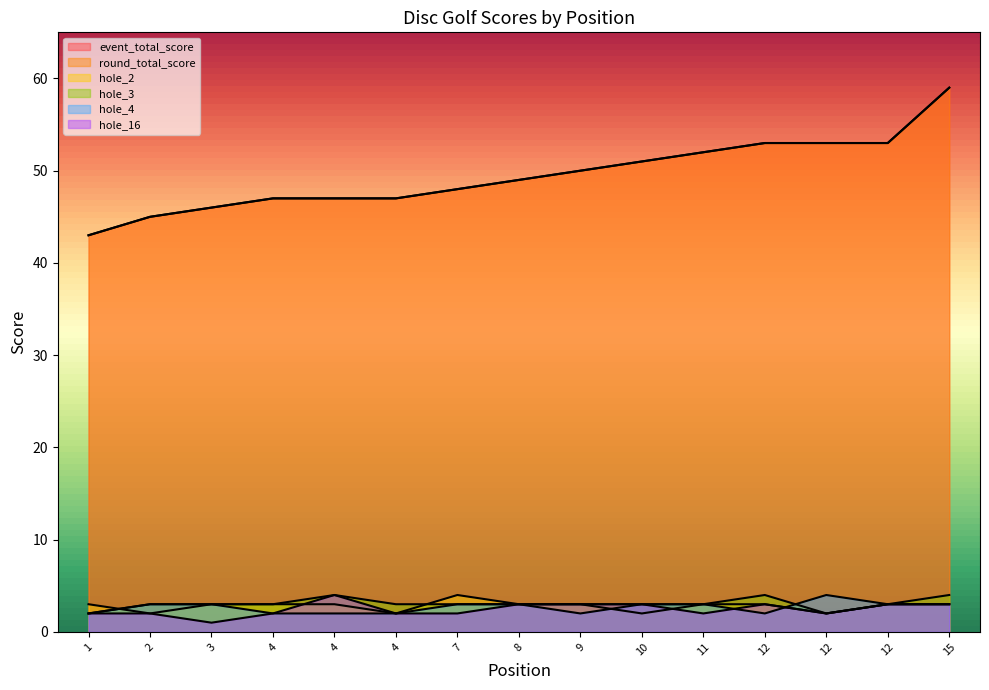

Reading left to right, list all the values displayed in this chart.

event_total_score: 43	45	46	47	47	47	48	49	50	51	52	53	53	53	59
round_total_score: 43	45	46	47	47	47	48	49	50	51	52	53	53	53	59
hole_2: 3	2	3	3	3	2	4	3	3	2	3	3	2	3	3
hole_3: 2	3	3	3	4	3	3	3	3	3	3	4	2	3	4
hole_4: 2	3	3	2	2	2	3	3	2	3	3	2	4	3	3
hole_16: 2	2	1	2	4	2	2	3	3	3	2	3	2	3	3